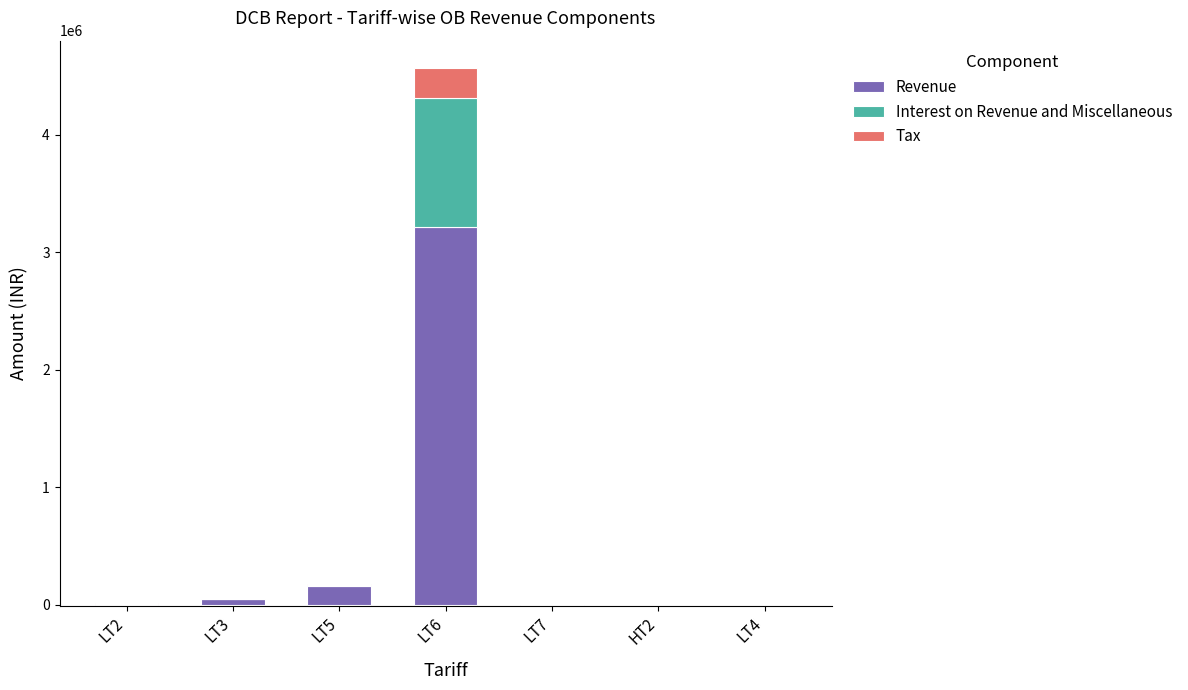

True or false: Interest on Revenue and Miscellaneous has a value of 3990.9 at LT5.

True